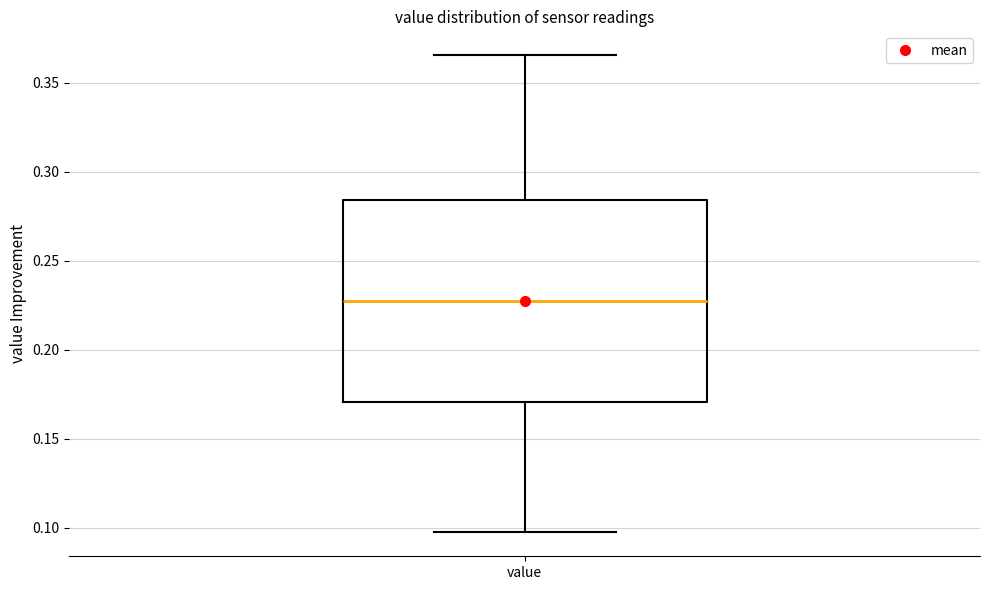

Transcribe this box plot: give where the median line is, the range the box spans, and where the two whiskers end, as read against the y-axis. The values are not printed on the chart, so give them approximately, as read against the axis.

median 0.225, box 0.170 to 0.285, whiskers 0.095 to 0.365